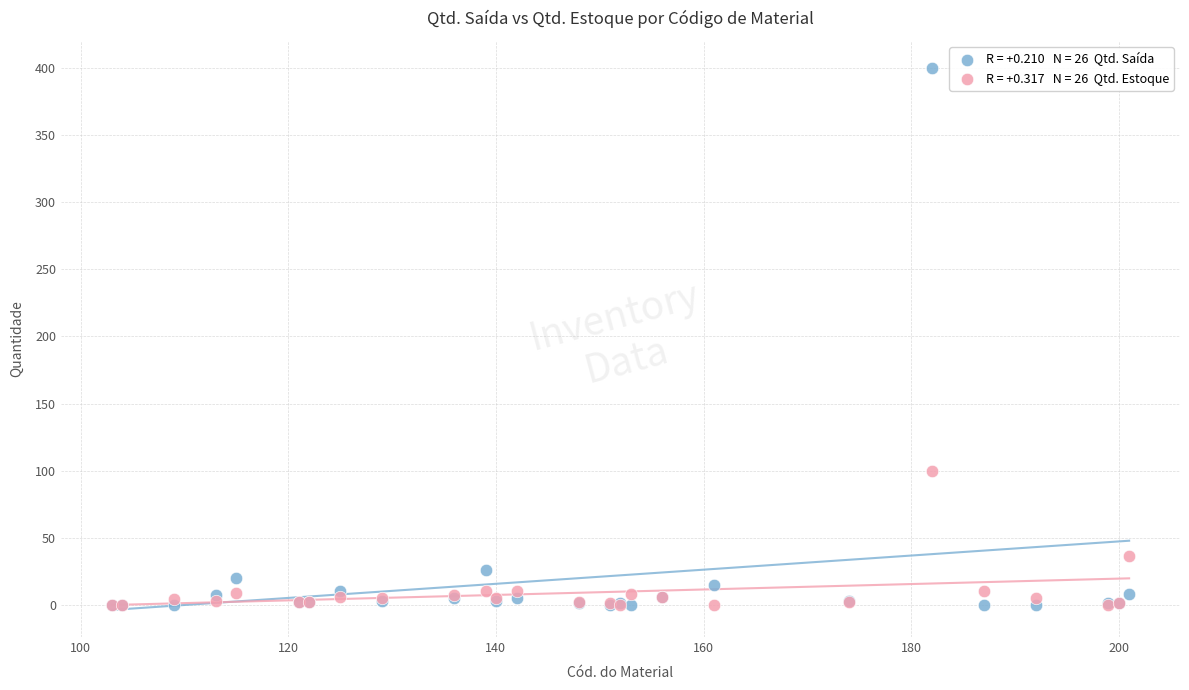

Across all series, what Y value is closest to 200?

100